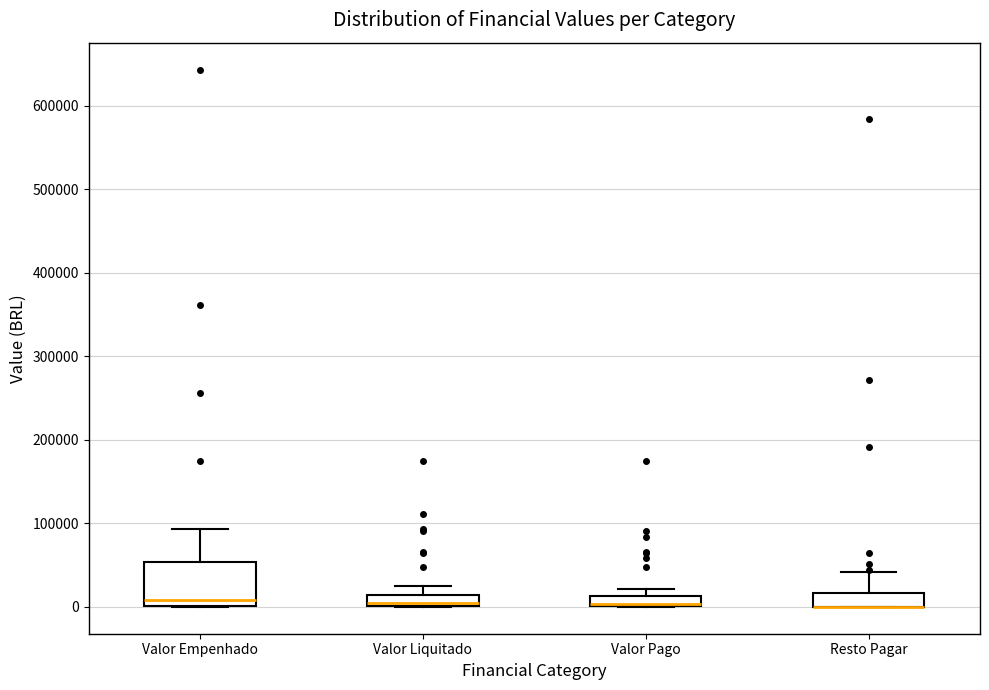

Comparing the boxes themselves (not the whiskers), which one is the tallest?

Valor Empenhado